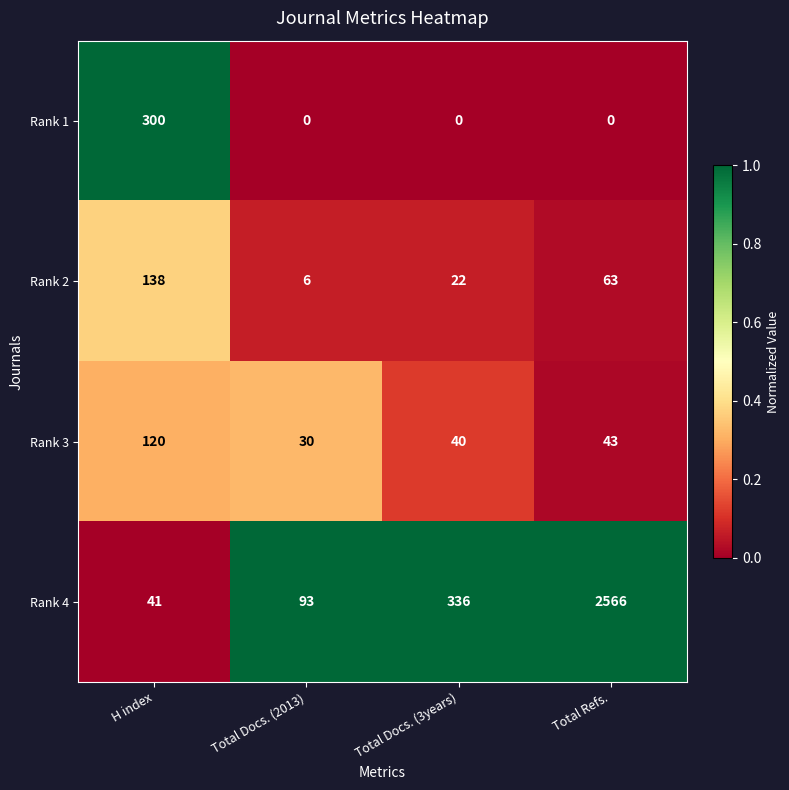

How many data points in Rank 1 are above 0?

1